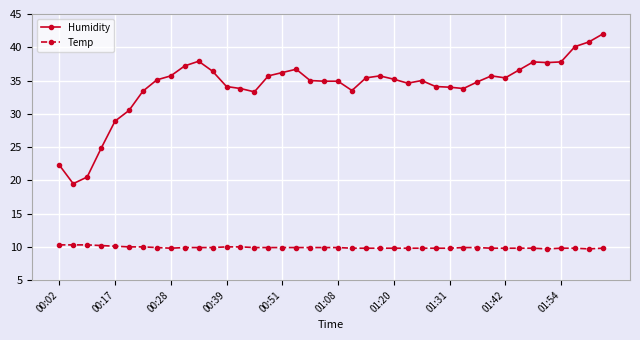

Does the chart display data point markers on the line(s)?

Yes